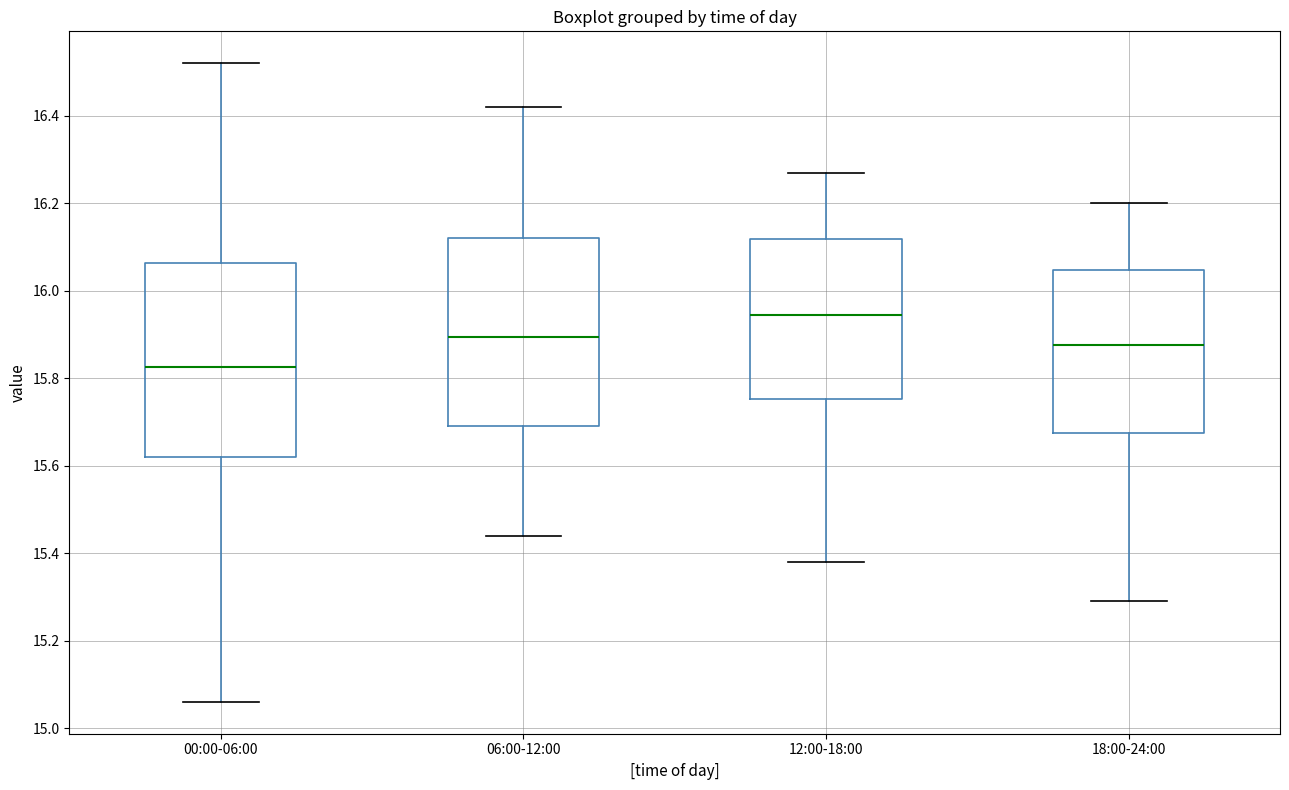

Reading left to right, transcribe this box plot: for each box, give where its median line is, the range the box spans, and where its two whiskers end, as read against the y-axis. The values are not printed on the chart, so give them approximately, as read against the axis.

00:00-06:00: median 15.82, box 15.62 to 16.06, whiskers 15.06 to 16.52
06:00-12:00: median 15.90, box 15.70 to 16.12, whiskers 15.44 to 16.42
12:00-18:00: median 15.94, box 15.76 to 16.12, whiskers 15.38 to 16.28
18:00-24:00: median 15.88, box 15.68 to 16.04, whiskers 15.30 to 16.20